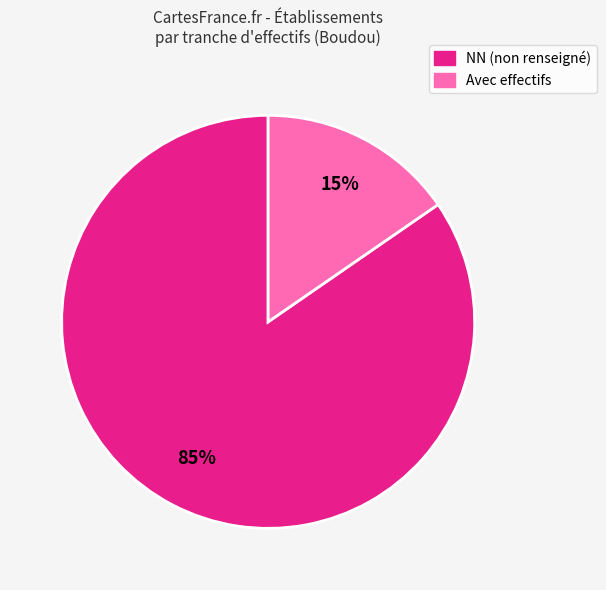

How many segments does this pie chart have?

2